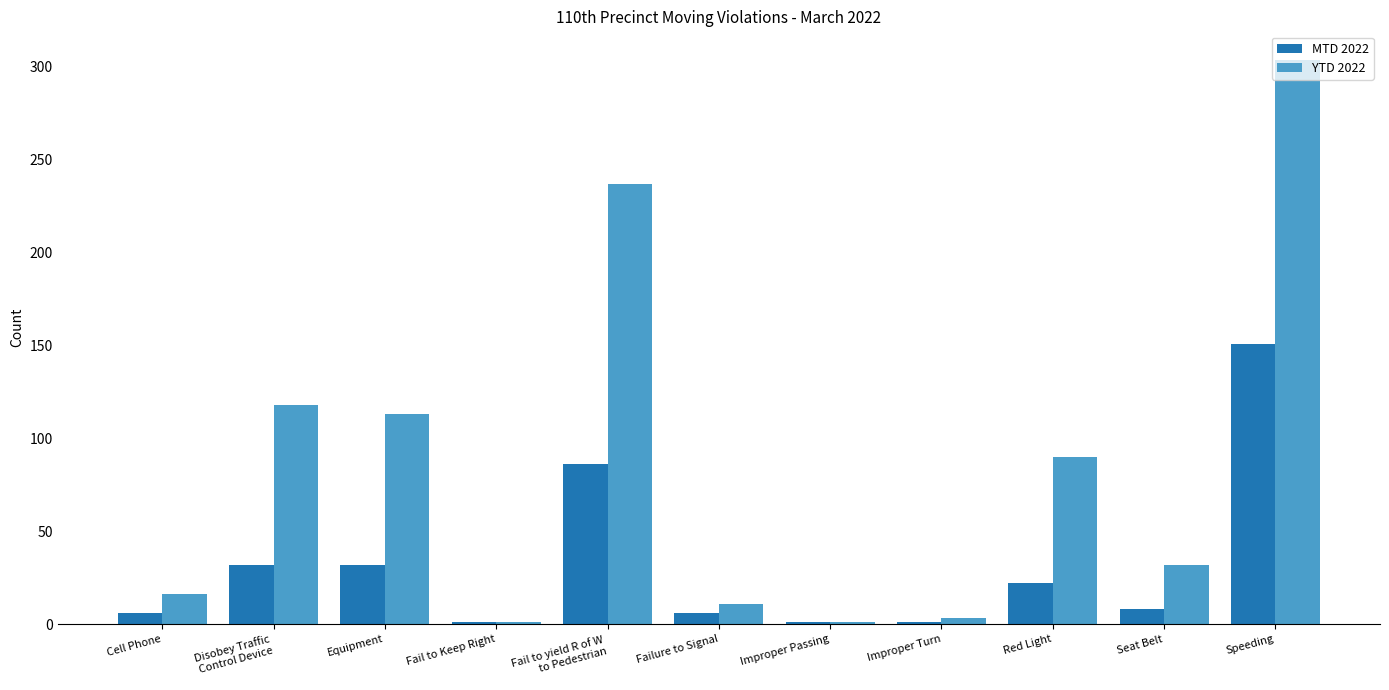

How many series are shown in this chart?

2